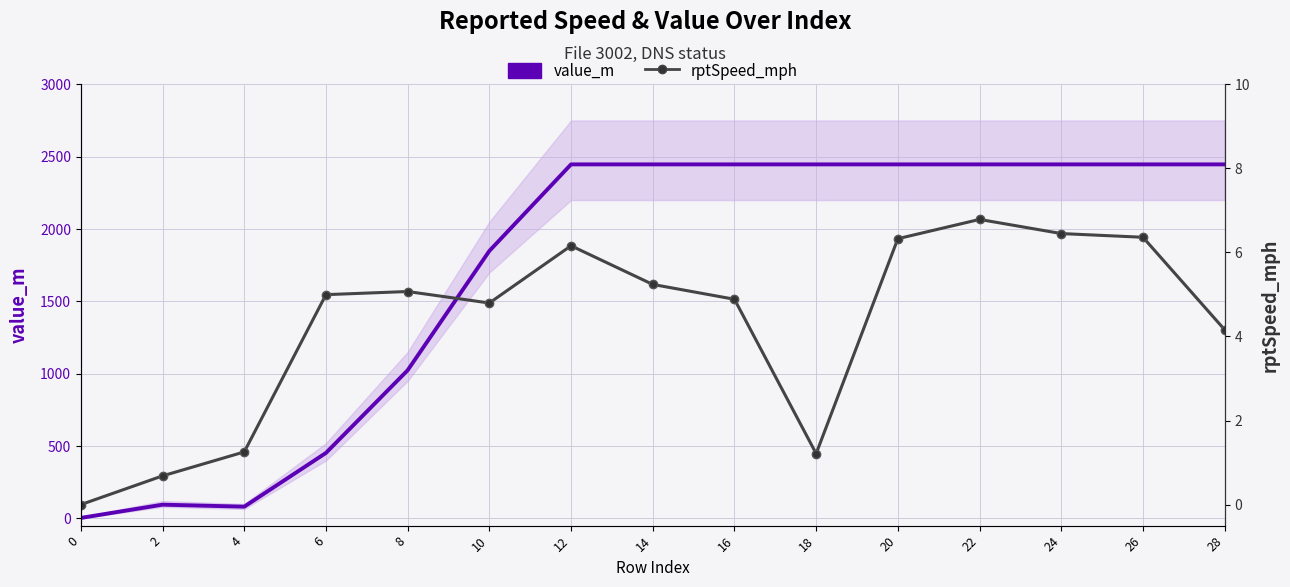

What are all the series names shown in the legend?

value_m (main), rptSpeed_mph